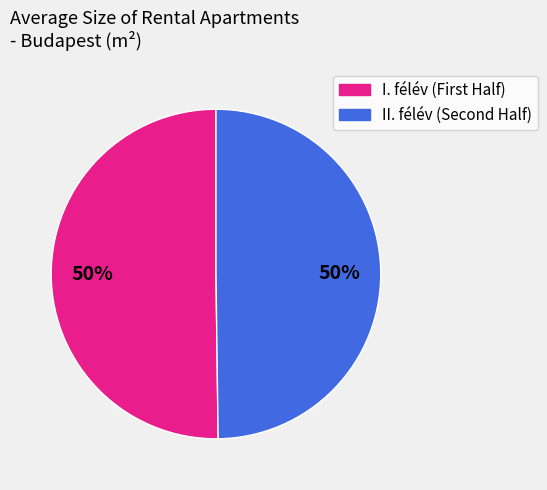

To the nearest percent, what is the average slice percentage?

50%